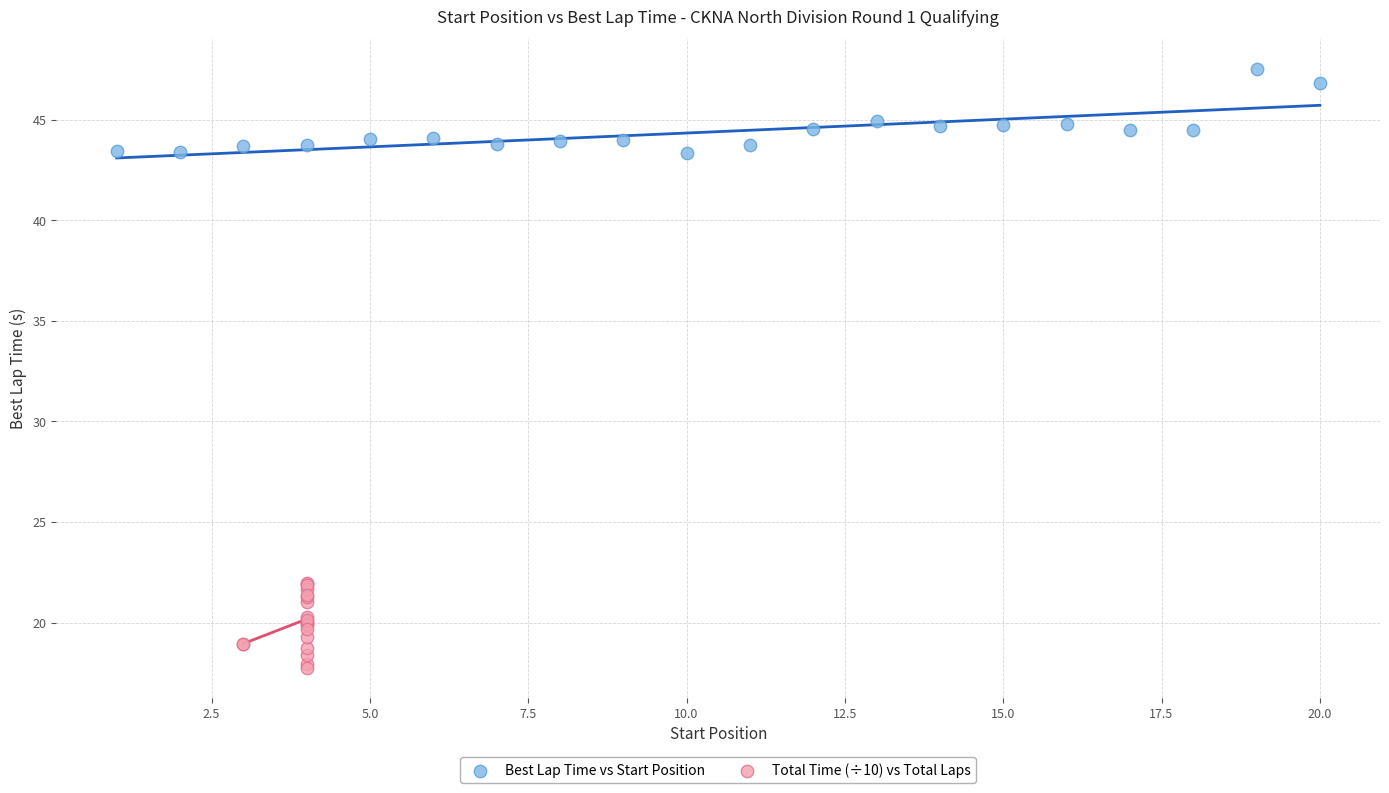

Which series reaches the minimum Y coordinate?

Total Time (÷10) vs Total Laps